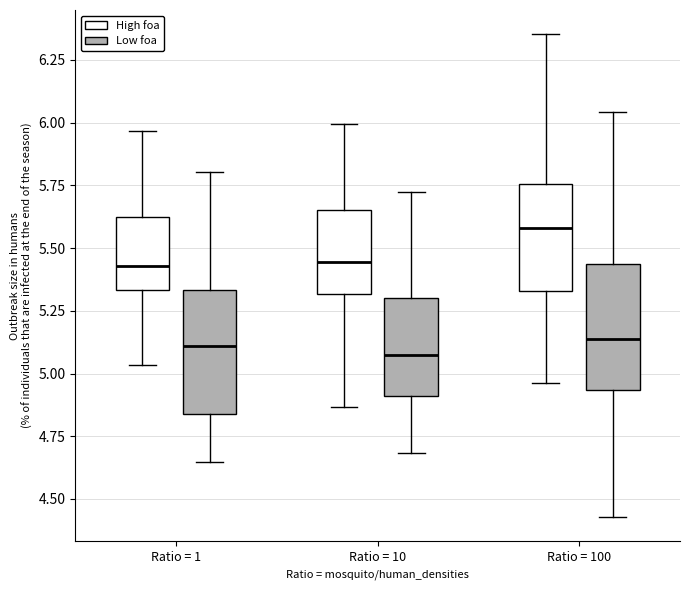

Which box's median line is the highest?

Ratio = 100 (High foa)